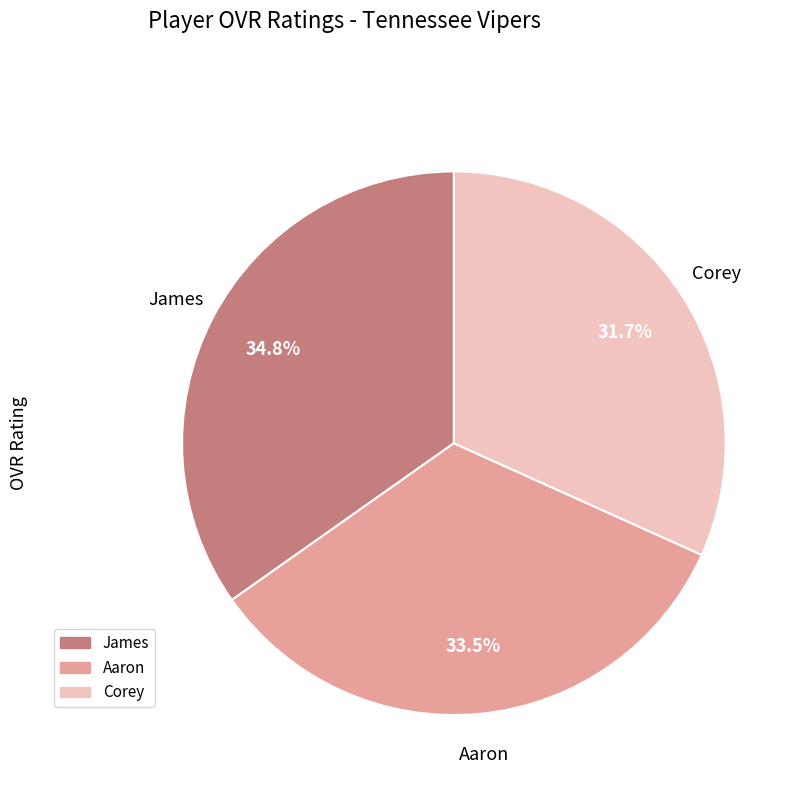

Does Aaron account for over 50% of the chart?

No